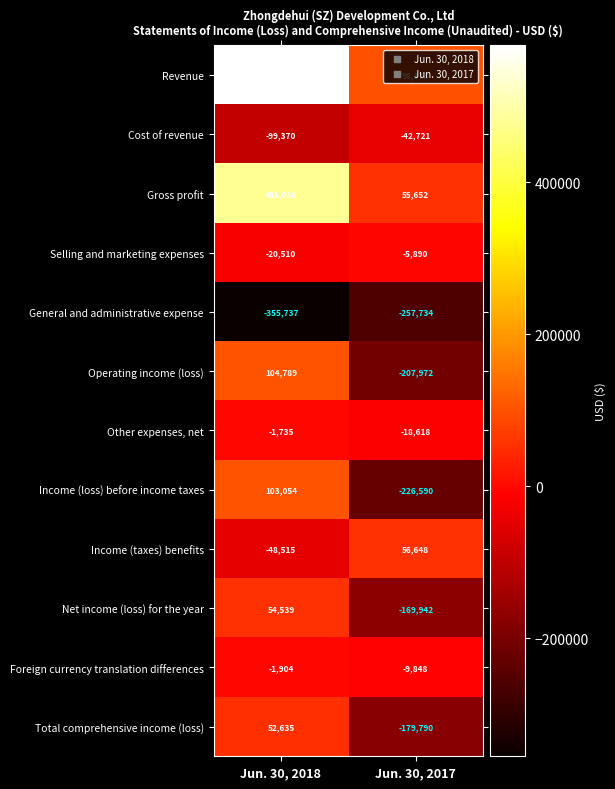

Which series has the largest total across all categories?

Revenue